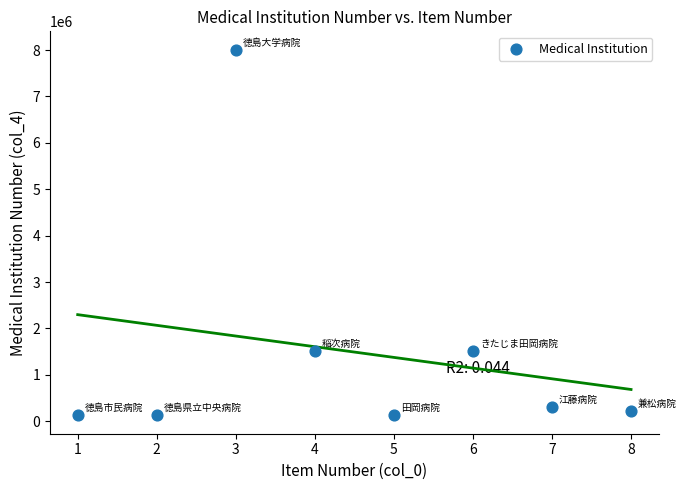

What is the average X value?

4